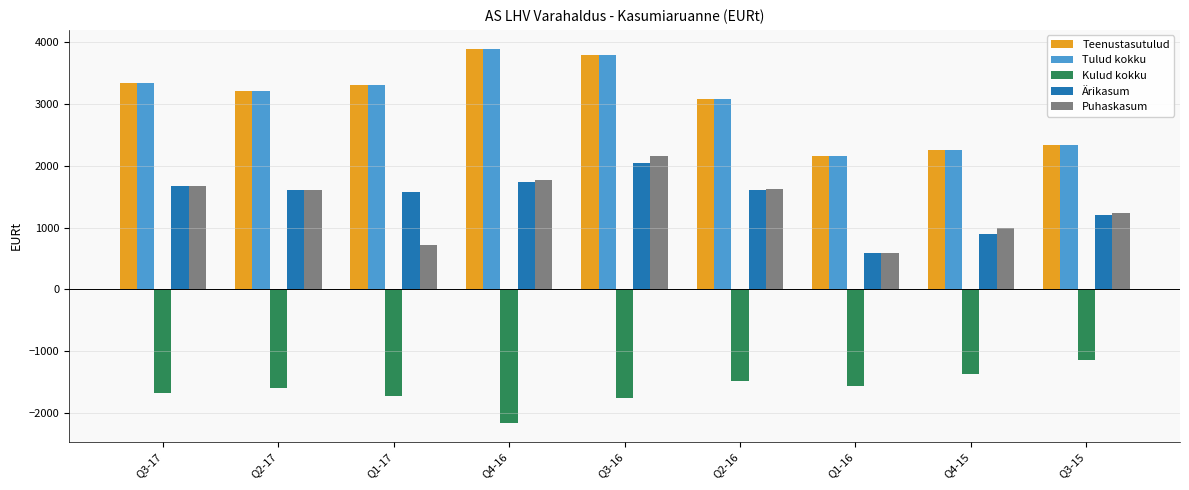

What is the difference between the maximum and minimum values in the Kulud kokku series?

1017.9